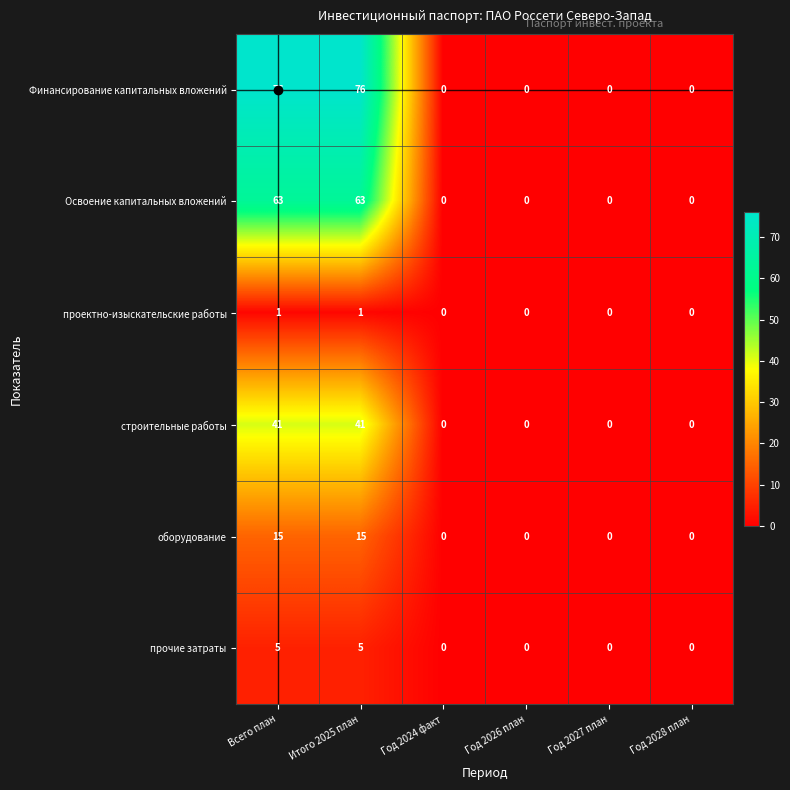

What is the maximum value shown in the chart?

76